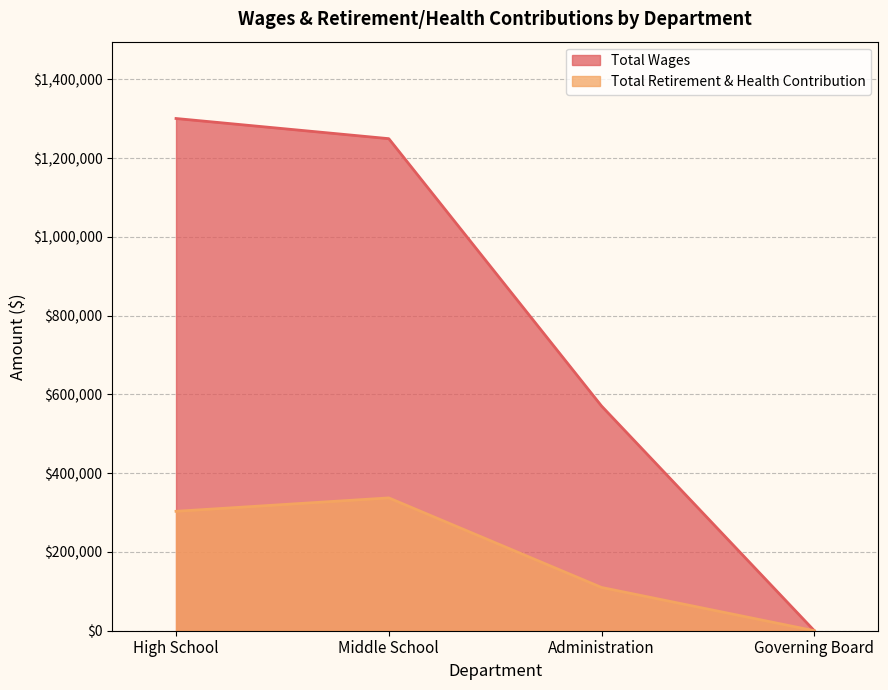

At how many categories does at least one series exceed 1291368?

1